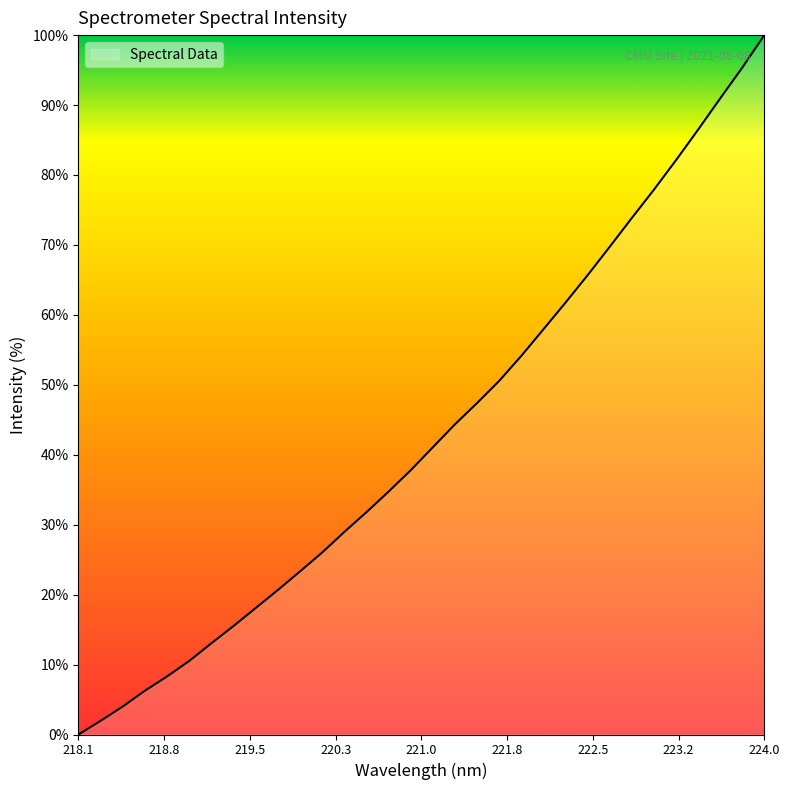

What is the maximum value shown in the chart?

100.0